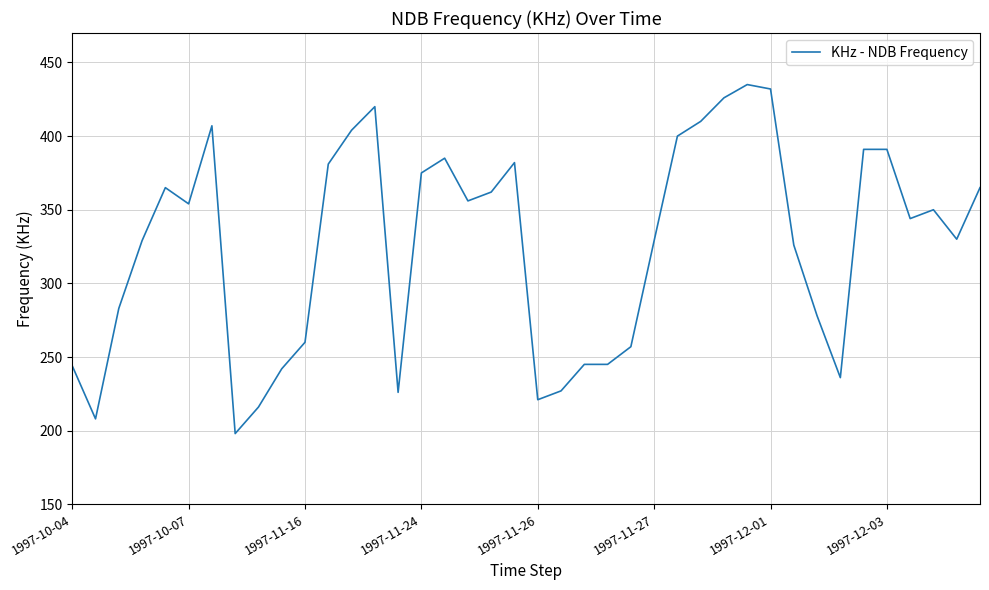

What is the minimum value shown in the chart?

198